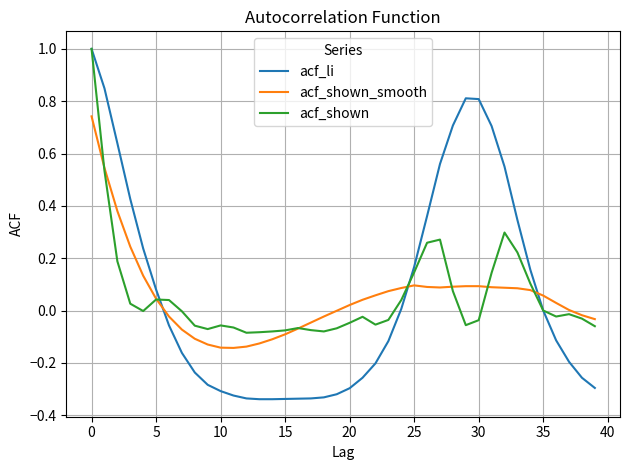

What is the maximum value shown in the chart?

1.0